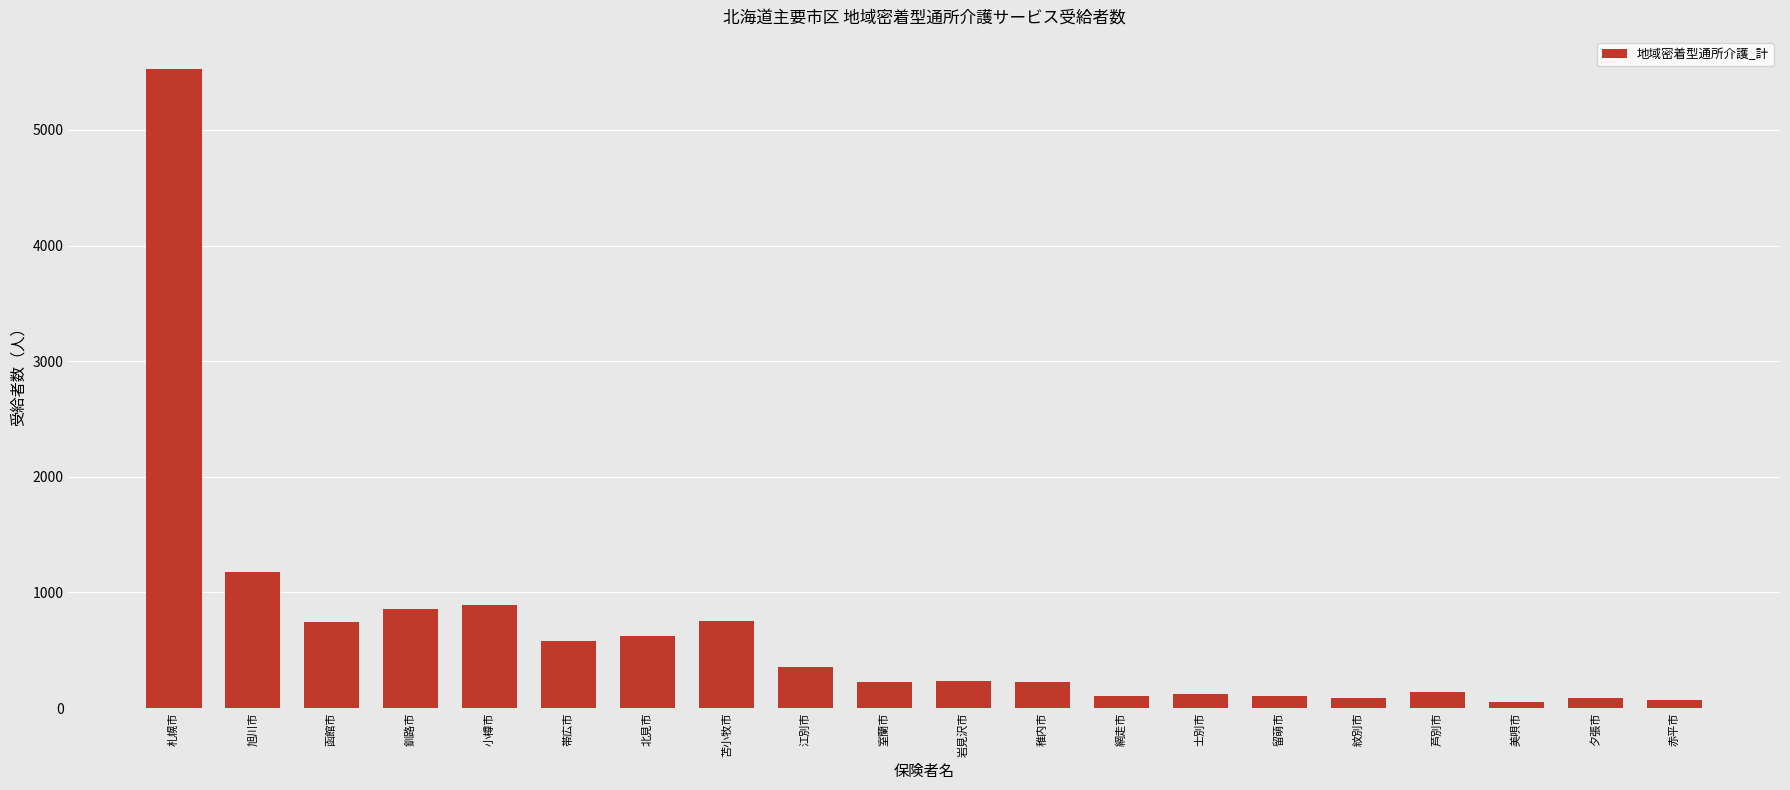

What is the minimum value shown in the chart?

56